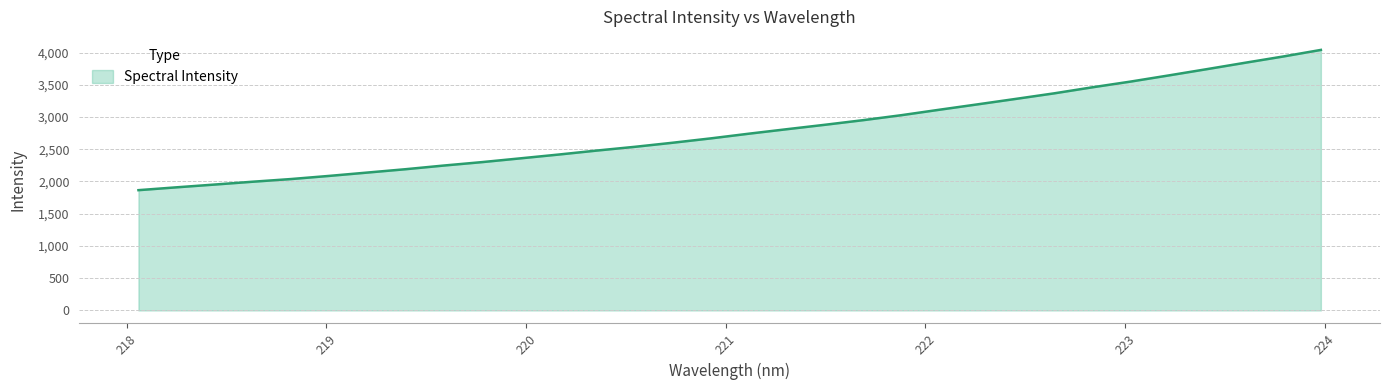

What is the smallest value displayed?

1865.5